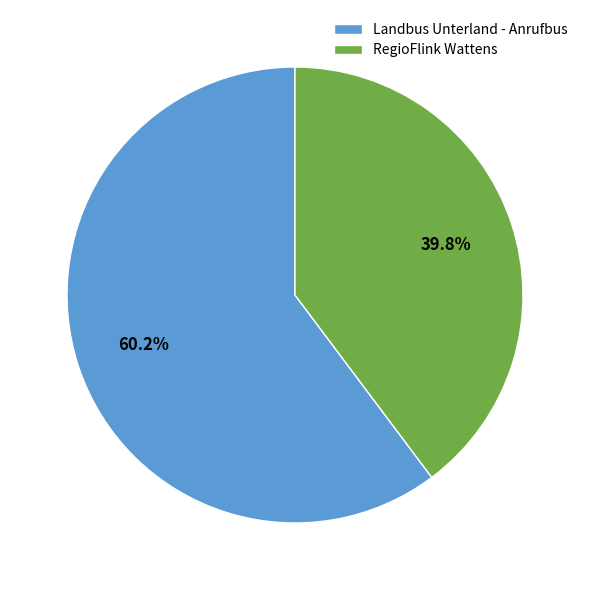

What is the ratio of the value at RegioFlink Wattens to the value at Landbus Unterland - Anrufbus?

0.7